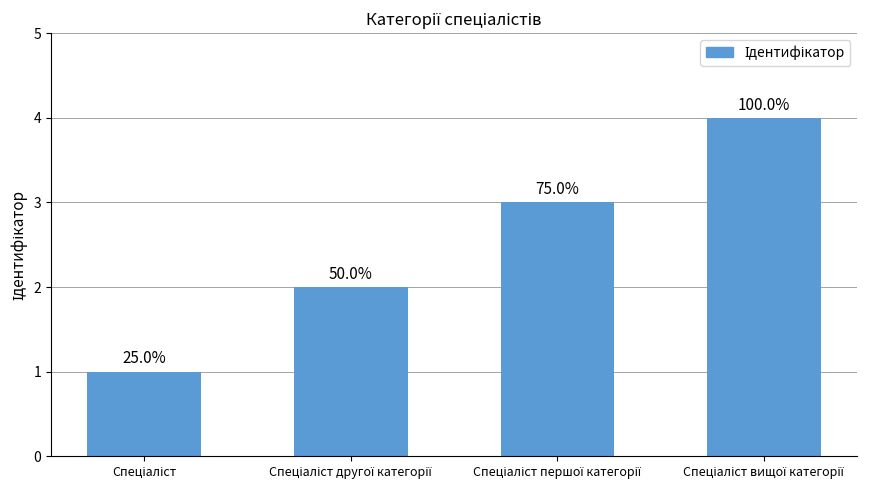

How many bars are there in total?

4